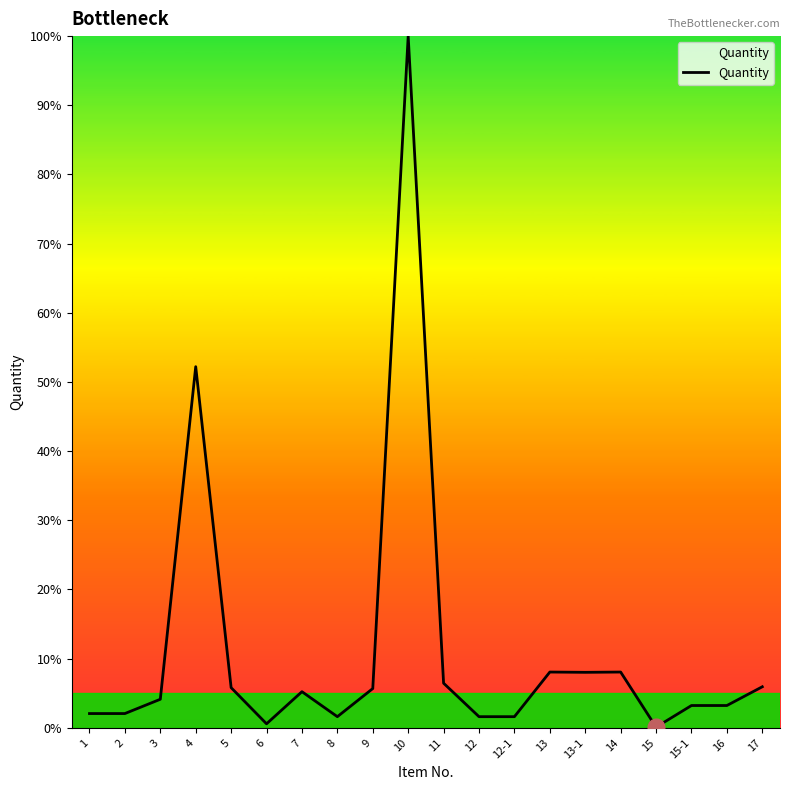

What is the difference between the second highest and minimum values?

52.1